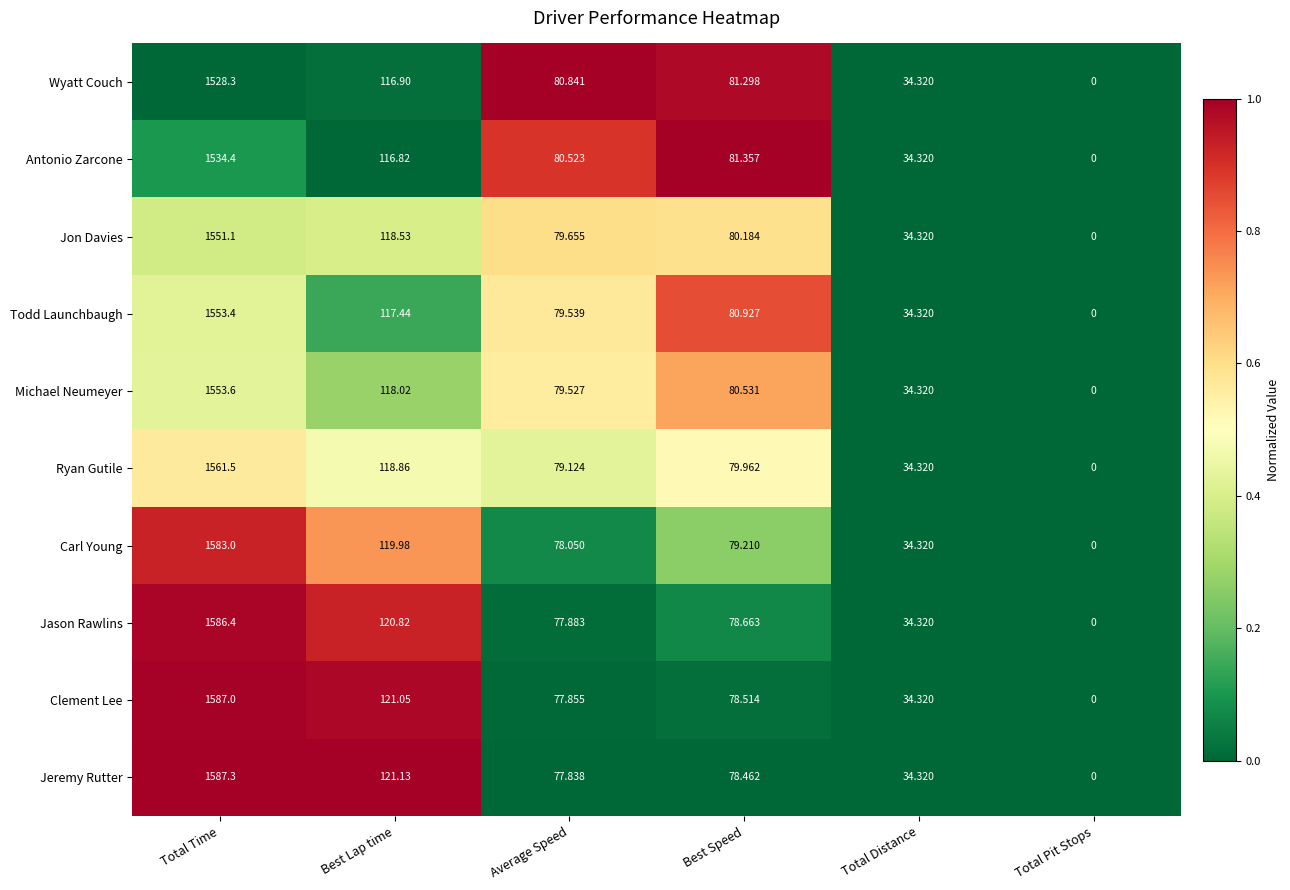

Between Best Lap time and Average Speed, which series saw the biggest shift?

Jeremy Rutter